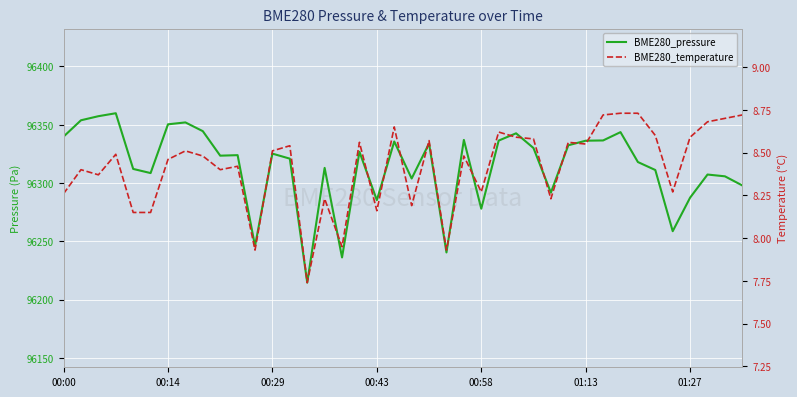

True or false: BME280_pressure has a value of 96330.0 at 27.

True